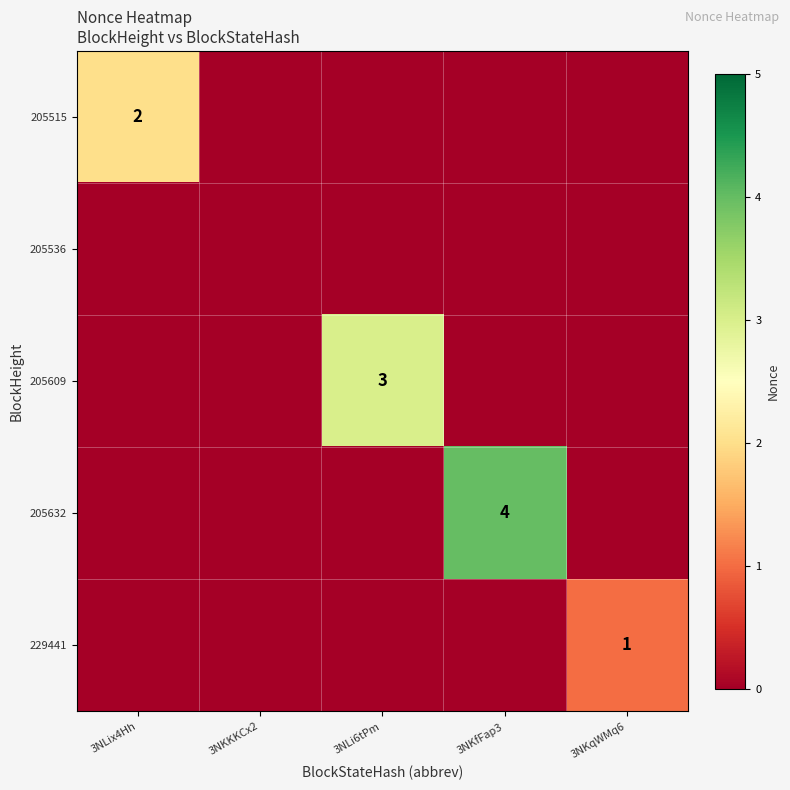

How many data points does each series have?

5